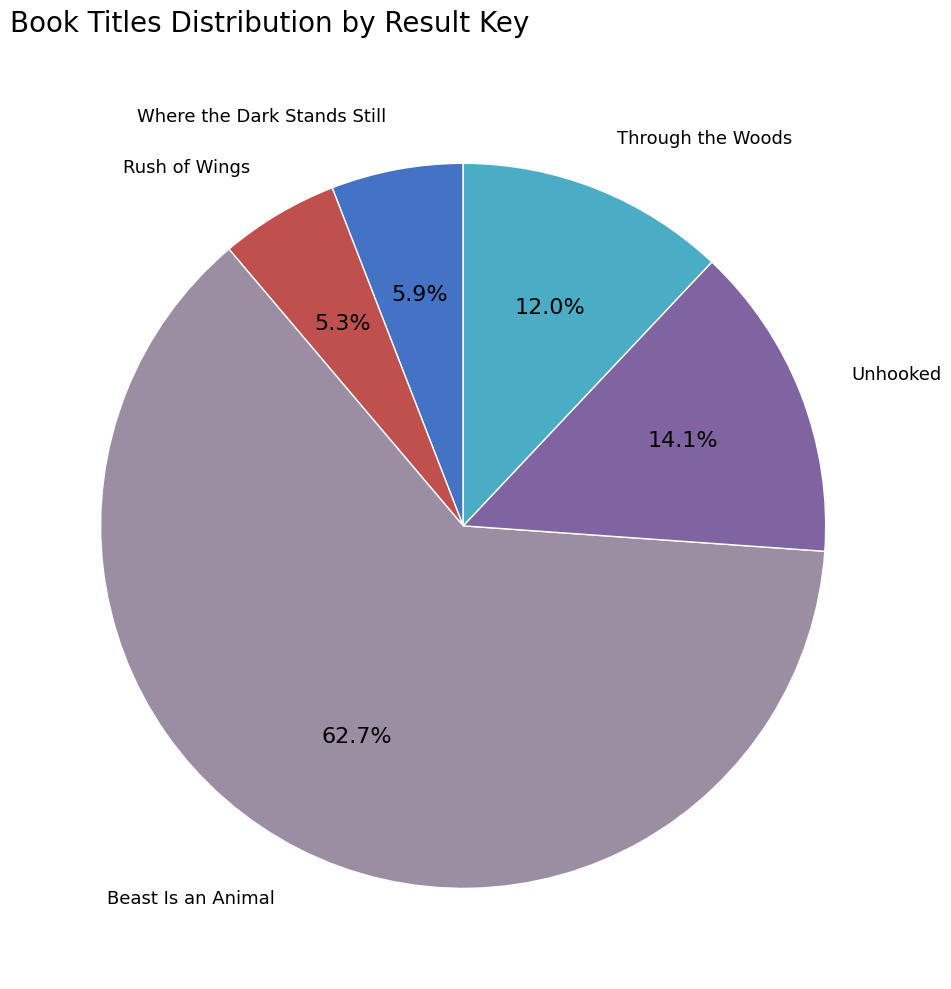

Which category has the biggest portion of the pie?

Beast Is an Animal